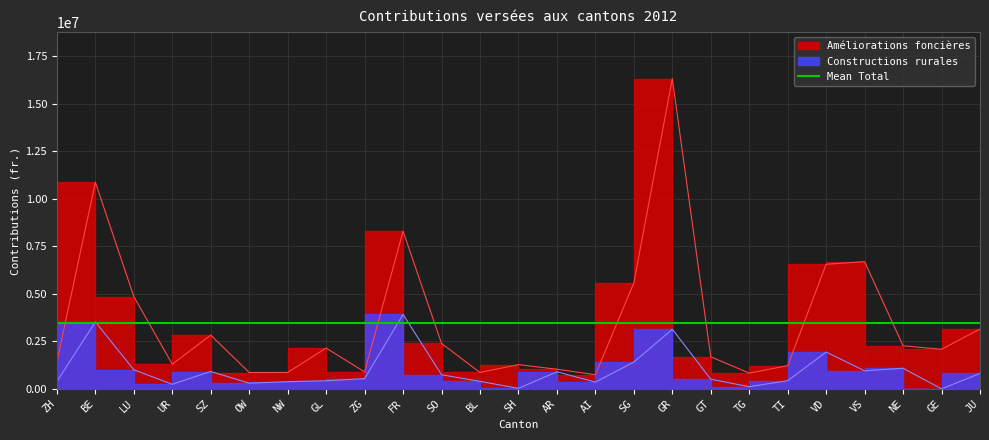

What is the maximum value for Constructions rurales?

3913720